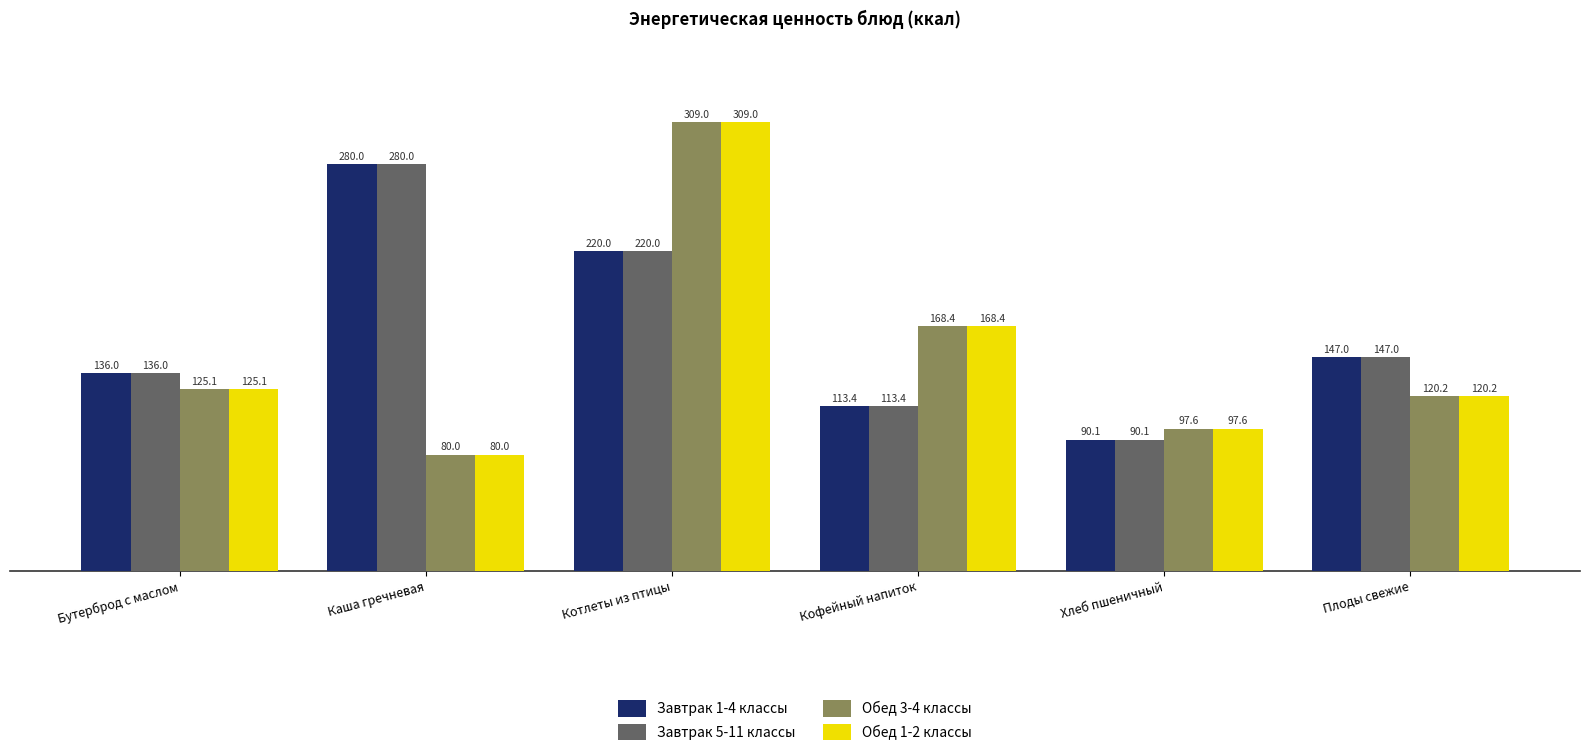

At which label does Обед 3-4 классы reach its peak?

Котлеты из птицы